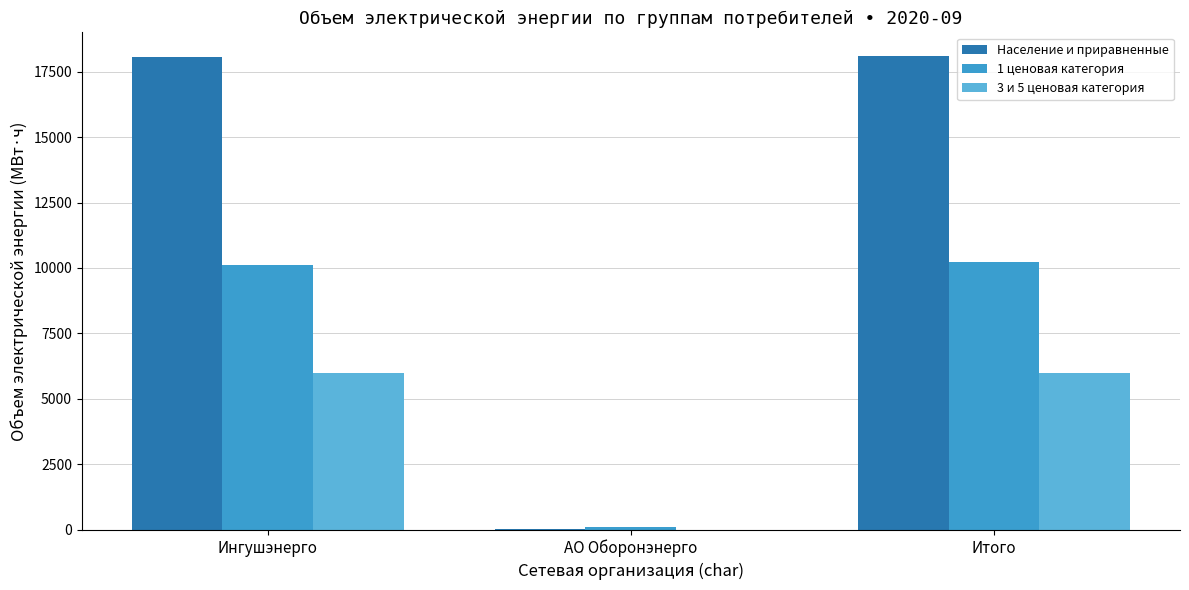

Count the number of categories in the chart.

3